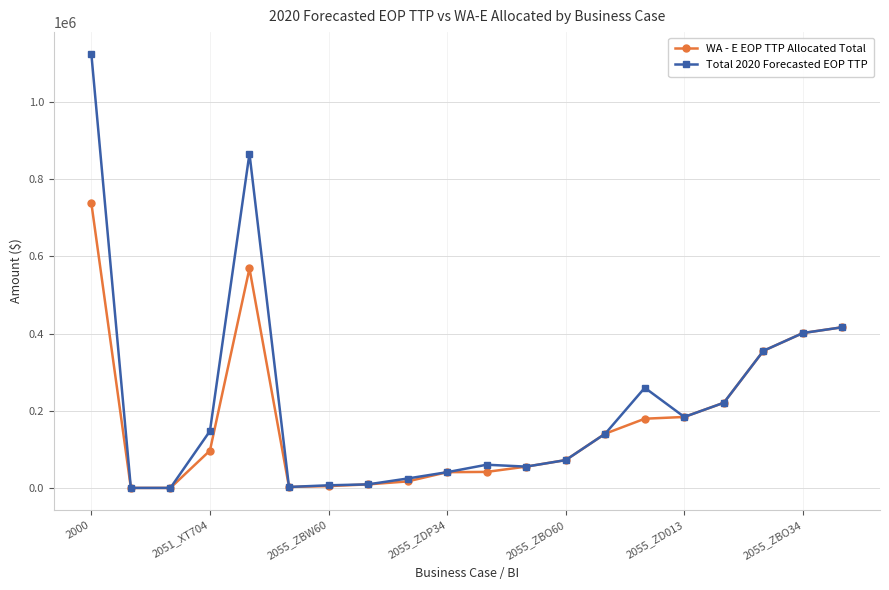

How many series are shown in this chart?

2